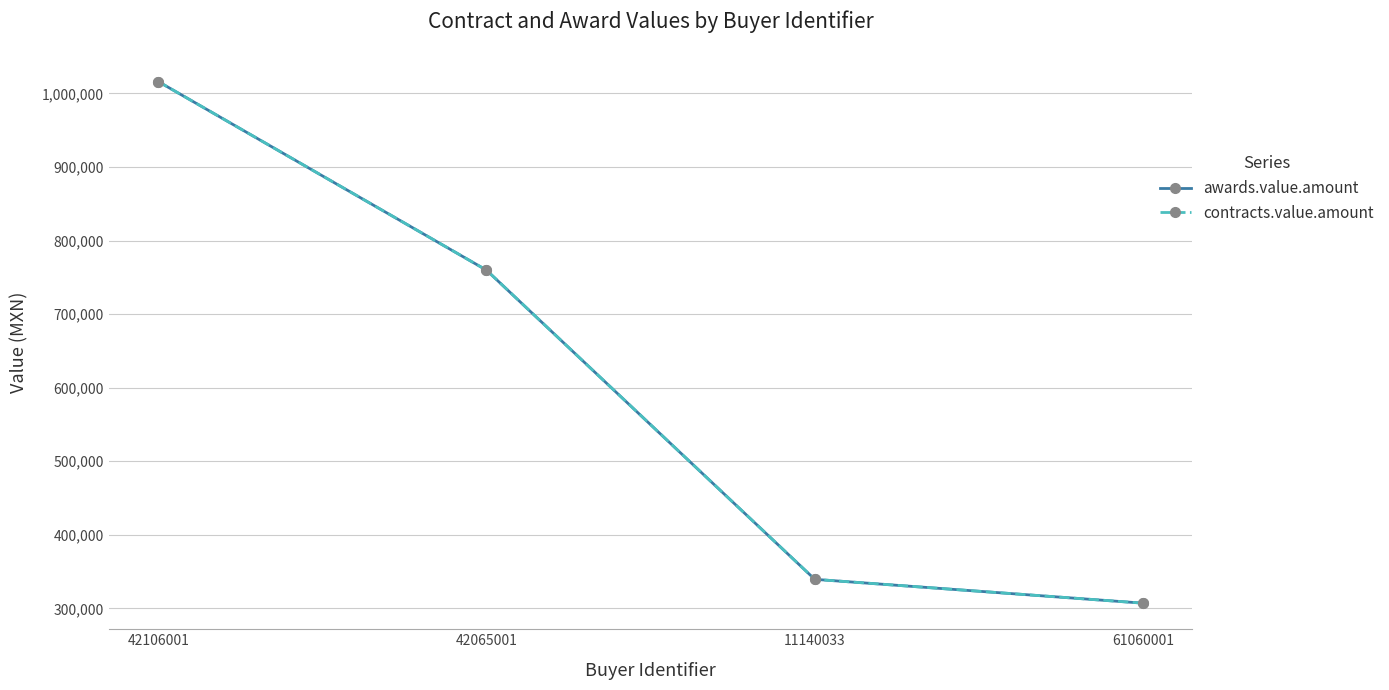

What is the value of the awards.value.amount point at the 4th from the left?

307013.6